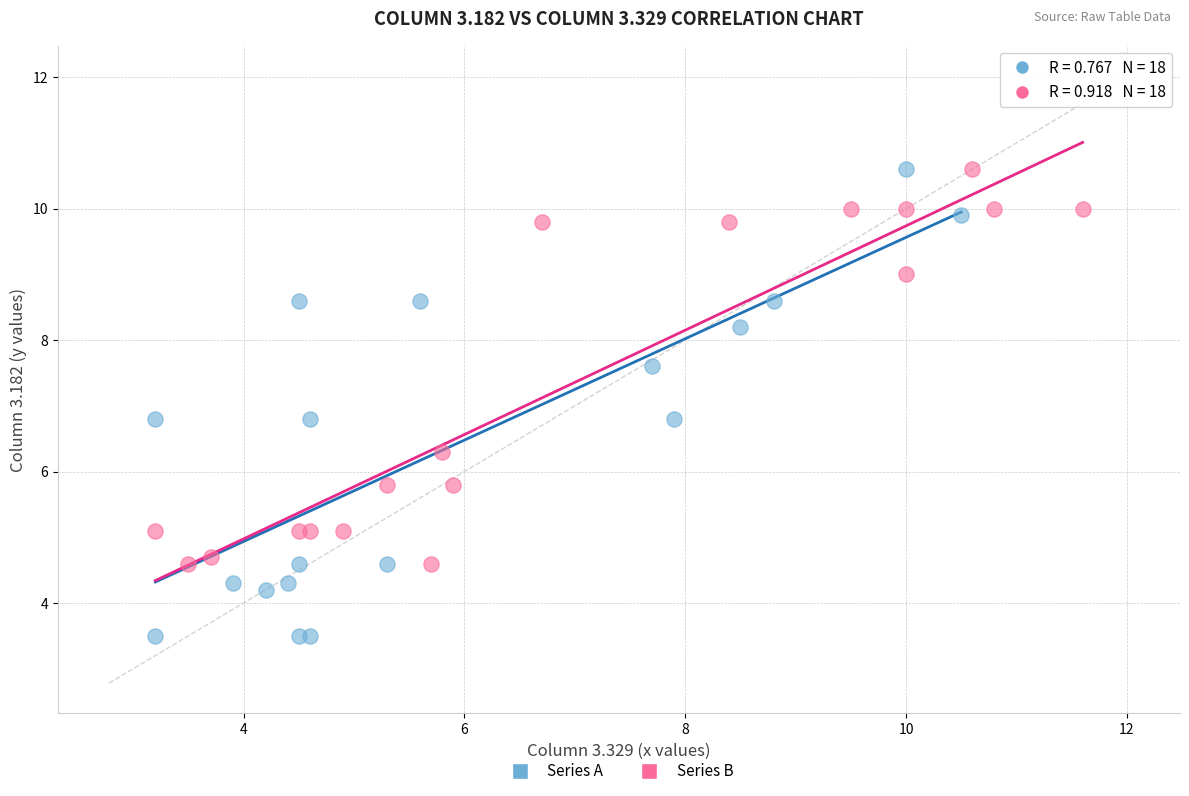

Which series reaches the minimum Y coordinate?

Series A